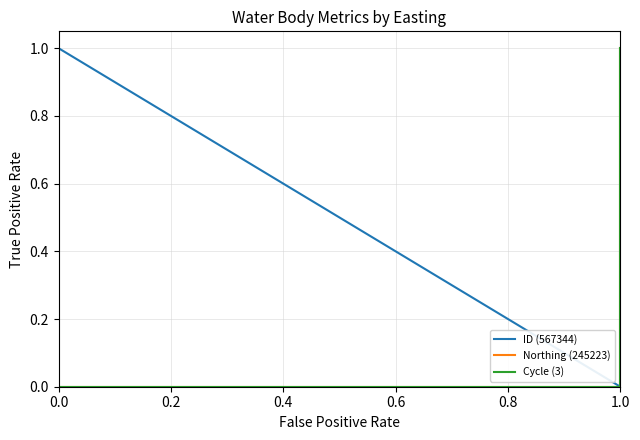

True or false: Cycle (3) and ID (567344) intersect in this chart.

False